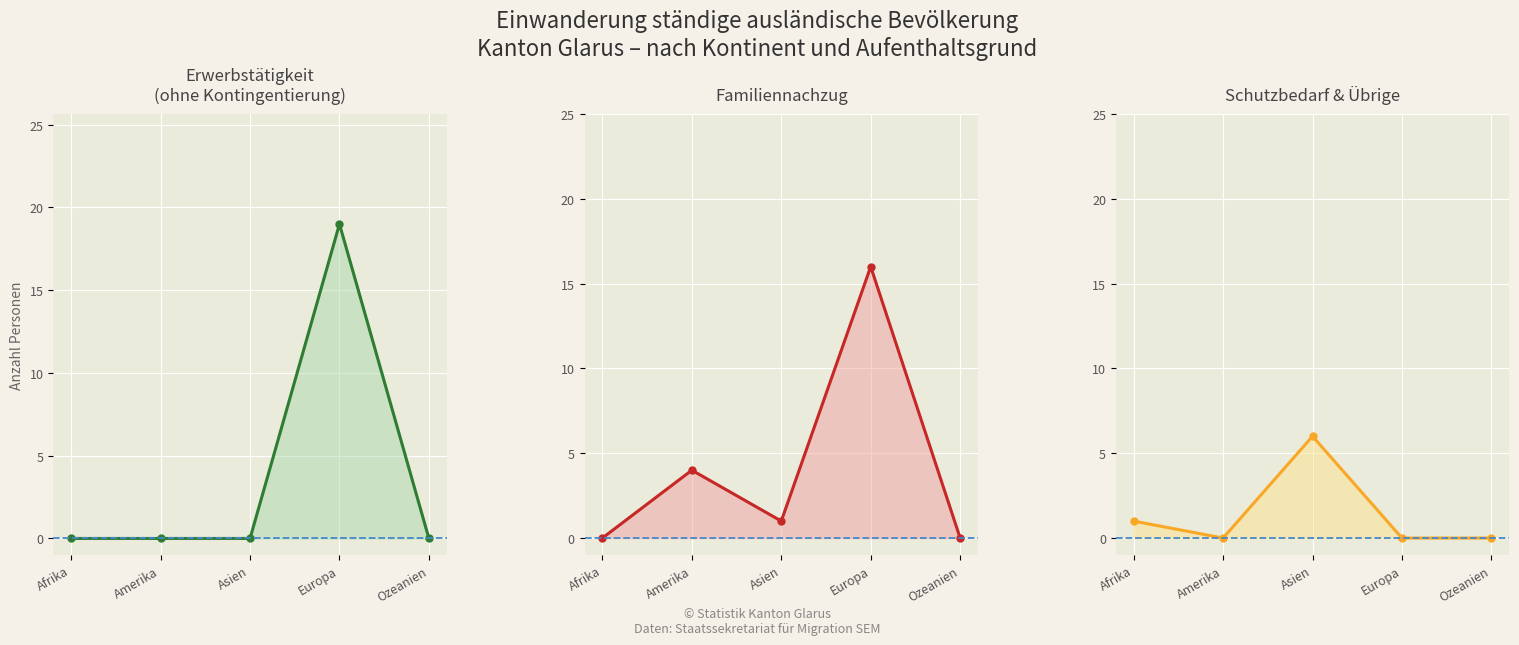

What position from the right is Afrika?

5